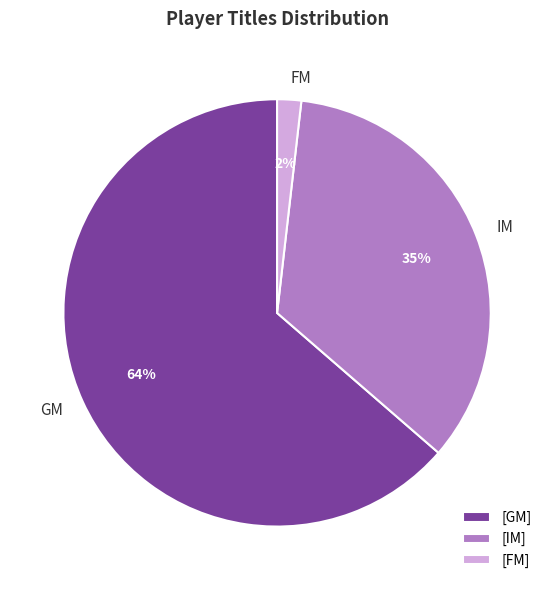

Is FM the majority of the pie?

No